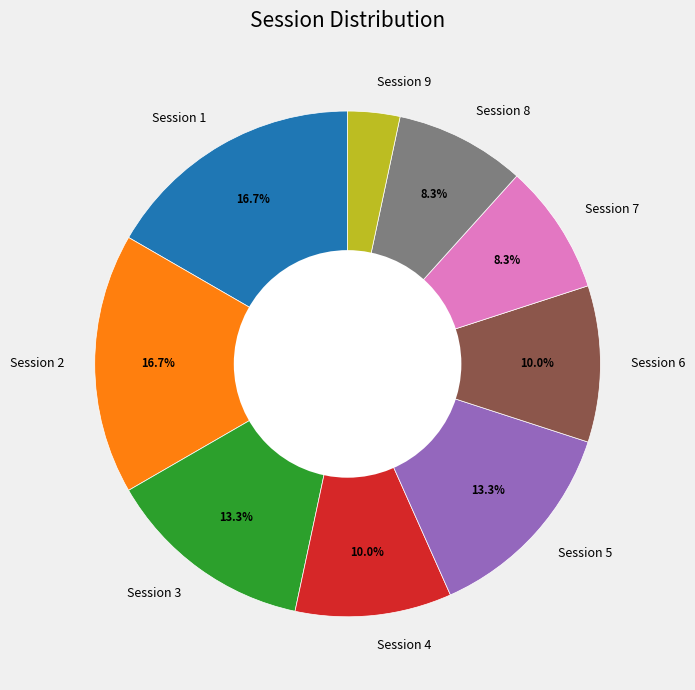

How many slices are in this pie chart?

9